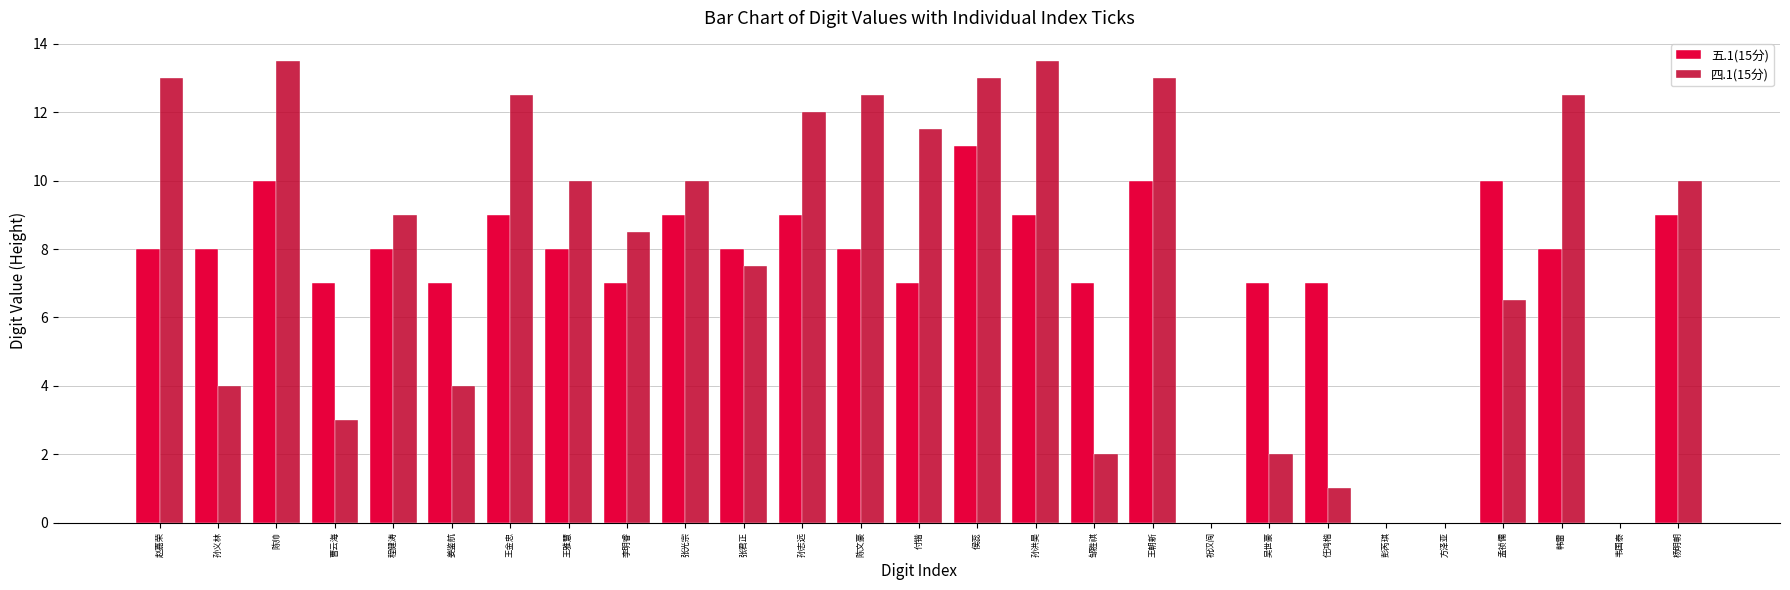

Reading left to right, what are all the values shown in this chart?

五.1(15分): 赵嘉荣=8.0	孙义林=8.0	陈帅=10.0	曹云海=7.0	程健涛=8.0	姜鉴航=7.0	王金忠=9.0	王雅慧=8.0	李明睿=7.0	张光宗=9.0	张君正=8.0	孙志远=9.0	陈文豪=8.0	付锴=7.0	侯蕊=11.0	孙洪昊=9.0	邹胜祺=7.0	王朝新=10.0	祝汉闯=0.0	吴世豪=7.0	任鸿楷=7.0	彭芮琪=0.0	方泽亚=0.0	孟祯儒=10.0	韩雷=8.0	韦国泰=0.0	杨明朝=9.0
四.1(15分): 赵嘉荣=13.0	孙义林=4.0	陈帅=13.5	曹云海=3.0	程健涛=9.0	姜鉴航=4.0	王金忠=12.5	王雅慧=10.0	李明睿=8.5	张光宗=10.0	张君正=7.5	孙志远=12.0	陈文豪=12.5	付锴=11.5	侯蕊=13.0	孙洪昊=13.5	邹胜祺=2.0	王朝新=13.0	祝汉闯=0.0	吴世豪=2.0	任鸿楷=1.0	彭芮琪=0.0	方泽亚=0.0	孟祯儒=6.5	韩雷=12.5	韦国泰=0.0	杨明朝=10.0